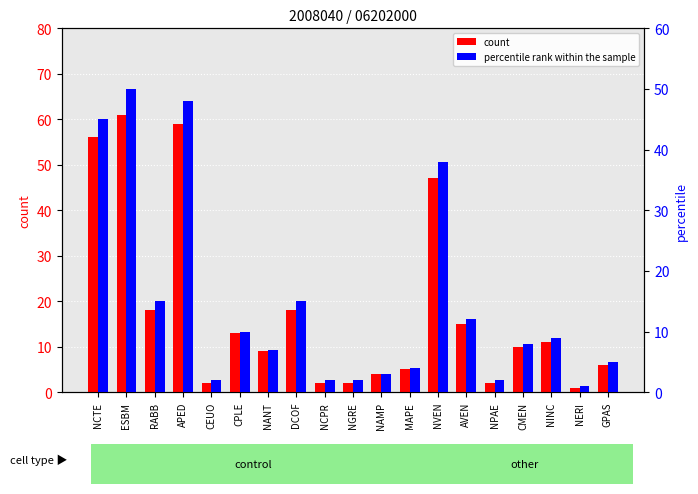

How many data points in percentile rank within the sample are above 8?

9